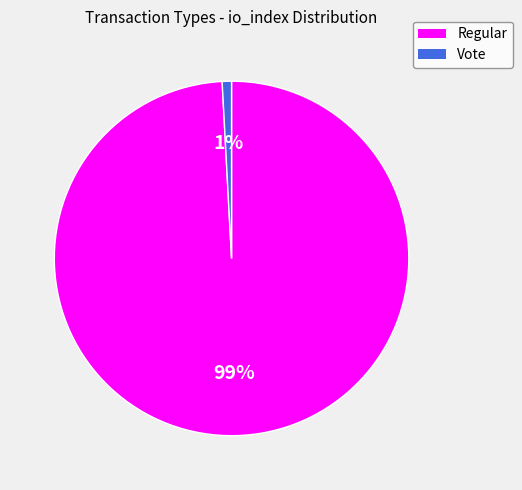

Is there any slice that represents more than half of the pie?

Yes